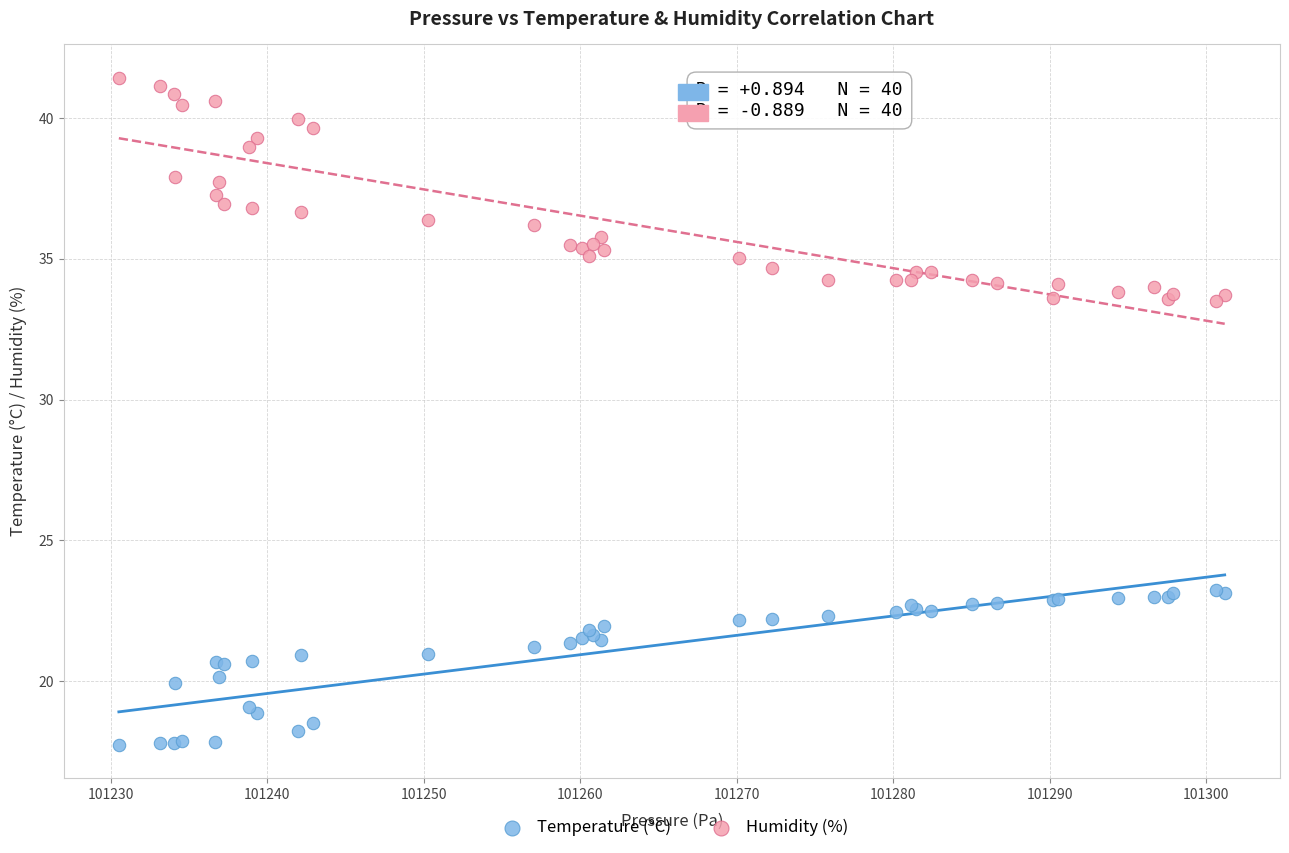

Which series reaches the maximum Y coordinate?

Humidity (%)